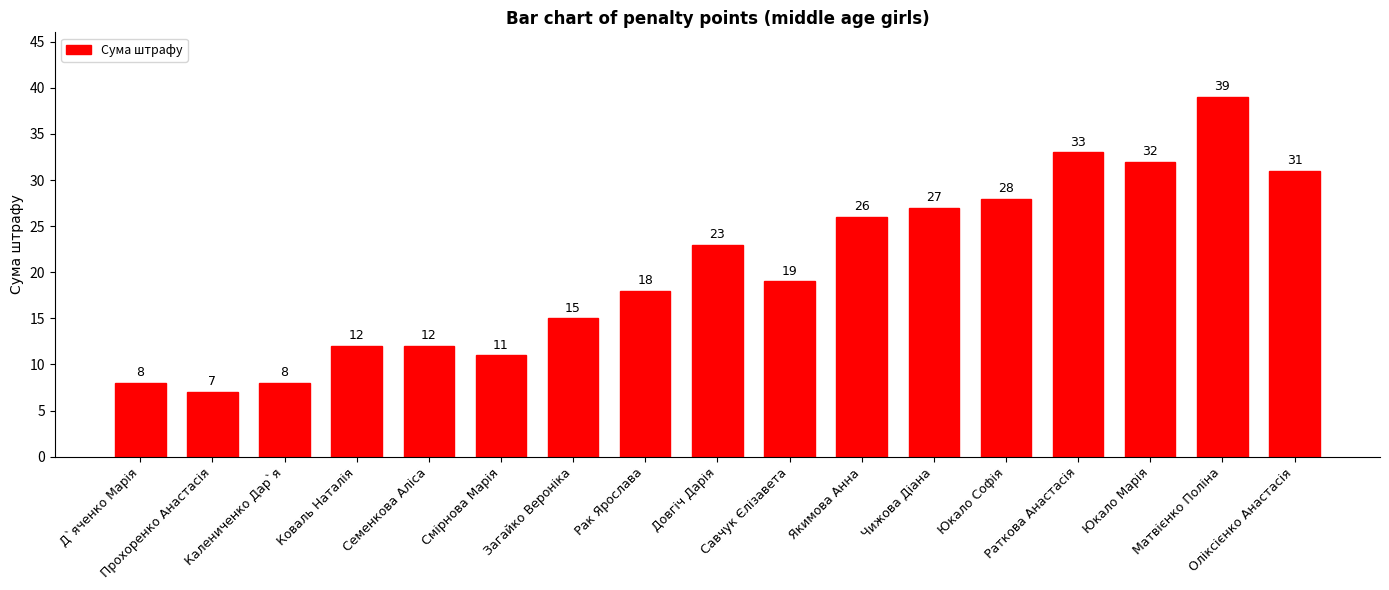

What is the smallest value displayed?

7